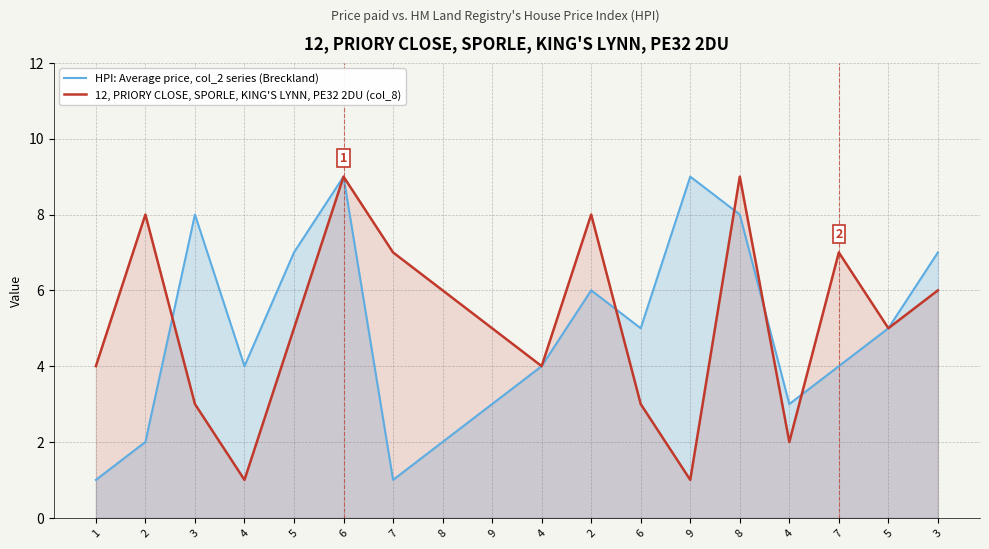

How many values in the 12, PRIORY CLOSE, SPORLE, KING'S LYNN, PE32 2DU (col_8) series exceed 5?

8